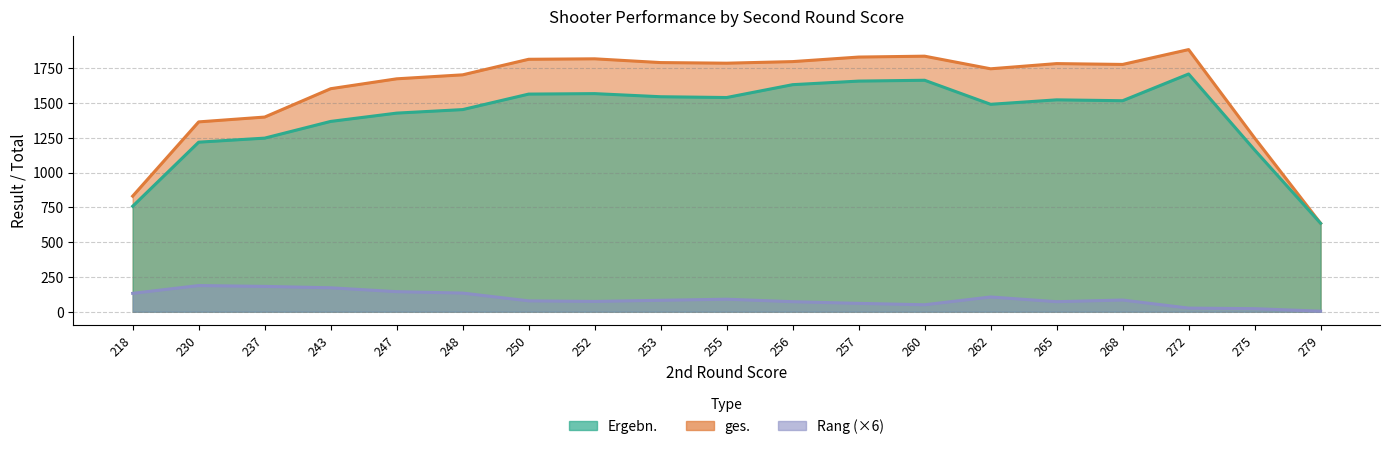

Which series has the largest total across all categories?

ges.